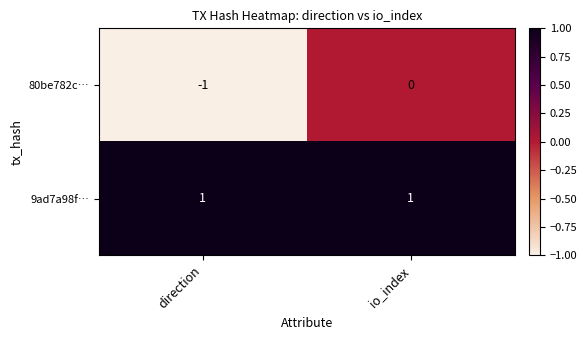

How many data points does each series have?

2